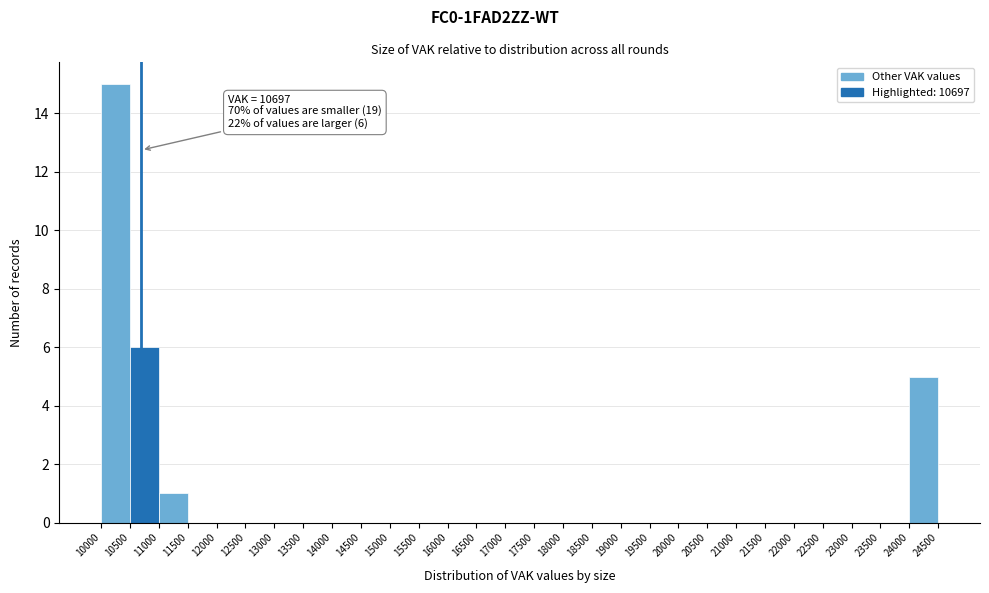

Which range on the x-axis has the tallest bar?

10000 to 10500